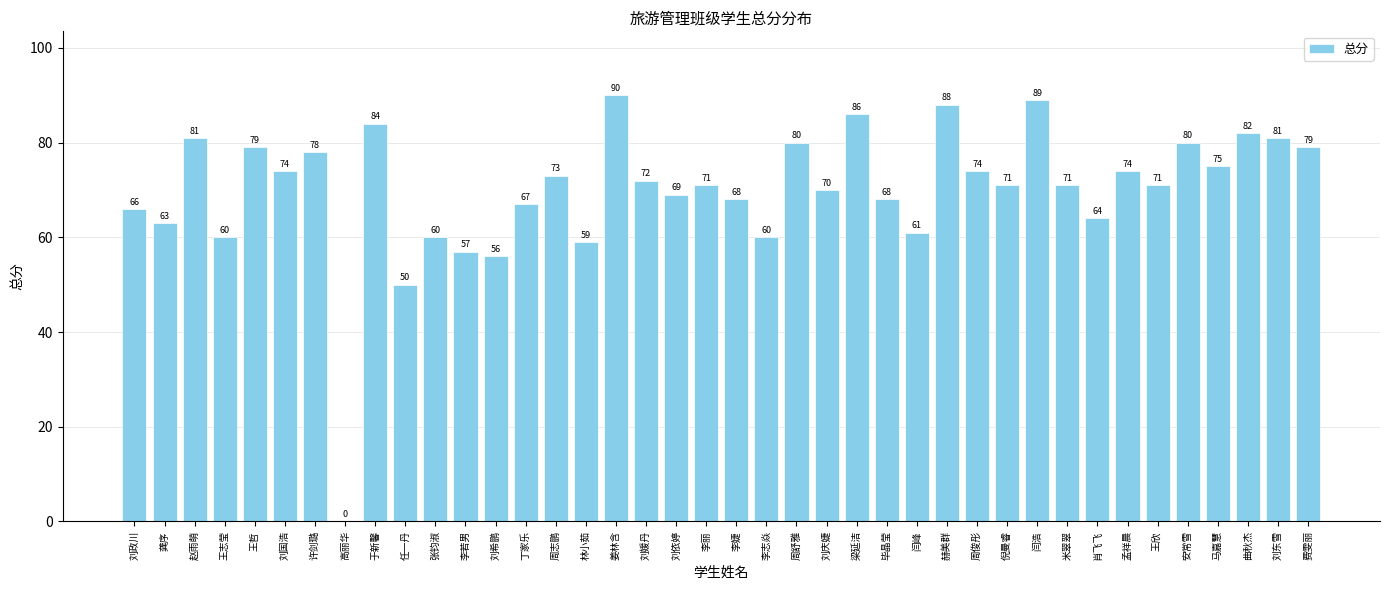

Where does the data first go above 71?

赵雨萌